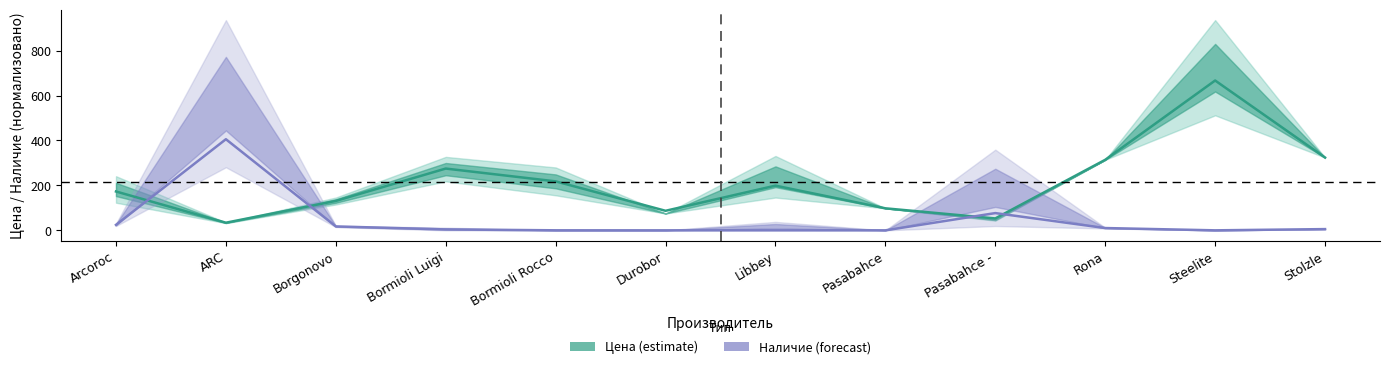

What are all the series names shown in the legend?

Цена (estimate), Наличие (forecast)